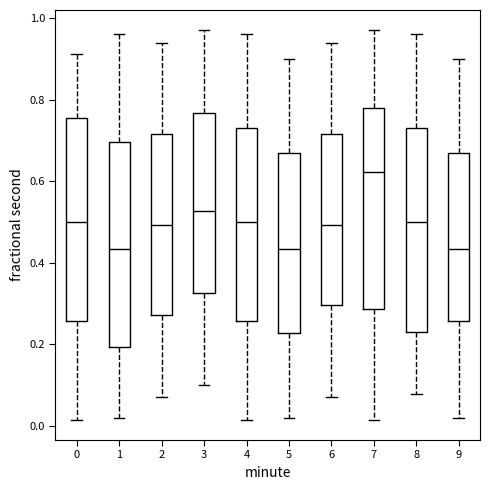

Reading left to right, transcribe this box plot: for each box, give where its median line is, the range the box spans, and where its two whiskers end, as read against the y-axis. The values are not printed on the chart, so give them approximately, as read against the axis.

0: median 0.50, box 0.26 to 0.76, whiskers 0.02 to 0.92
1: median 0.44, box 0.20 to 0.70, whiskers 0.02 to 0.96
2: median 0.50, box 0.28 to 0.72, whiskers 0.06 to 0.94
3: median 0.52, box 0.32 to 0.76, whiskers 0.10 to 0.98
4: median 0.50, box 0.26 to 0.72, whiskers 0.02 to 0.96
5: median 0.44, box 0.22 to 0.66, whiskers 0.02 to 0.90
6: median 0.50, box 0.30 to 0.72, whiskers 0.06 to 0.94
7: median 0.62, box 0.28 to 0.78, whiskers 0.02 to 0.98
8: median 0.50, box 0.22 to 0.72, whiskers 0.08 to 0.96
9: median 0.44, box 0.26 to 0.66, whiskers 0.02 to 0.90